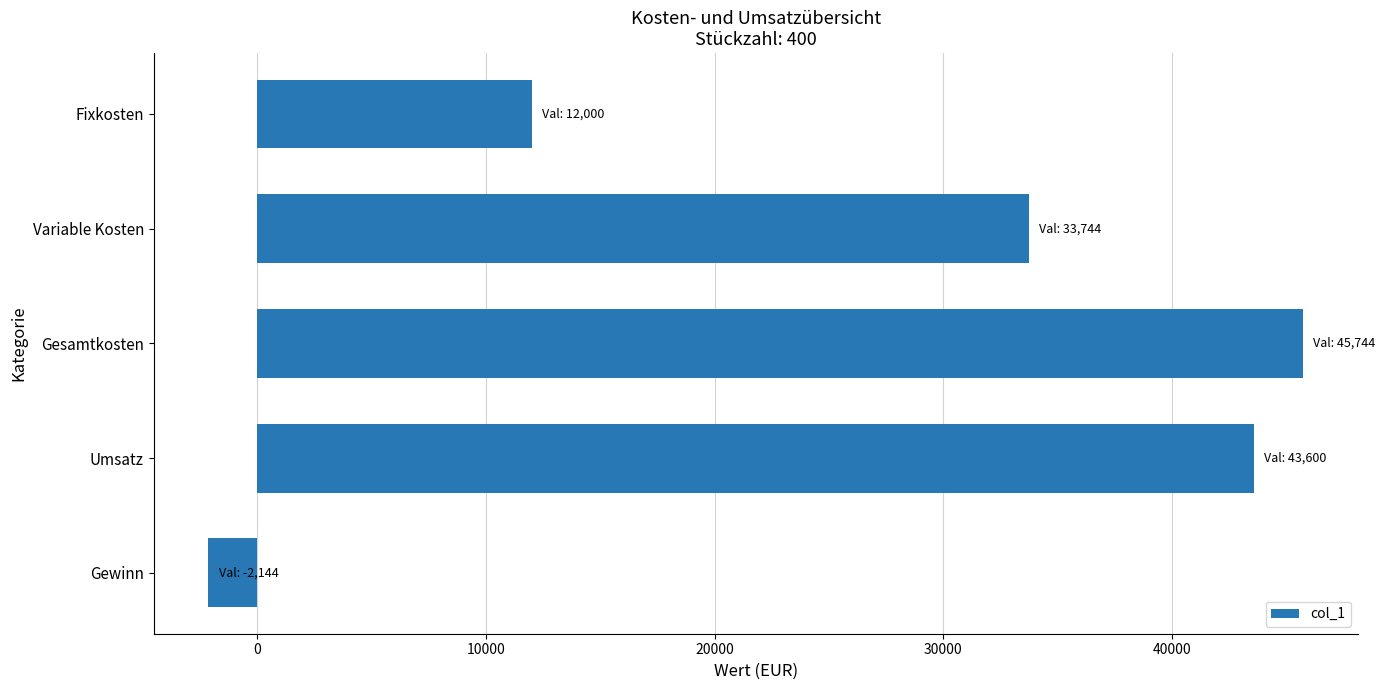

List the labels in order of value, largest first.

Gesamtkosten, Umsatz, Variable Kosten, Fixkosten, Gewinn